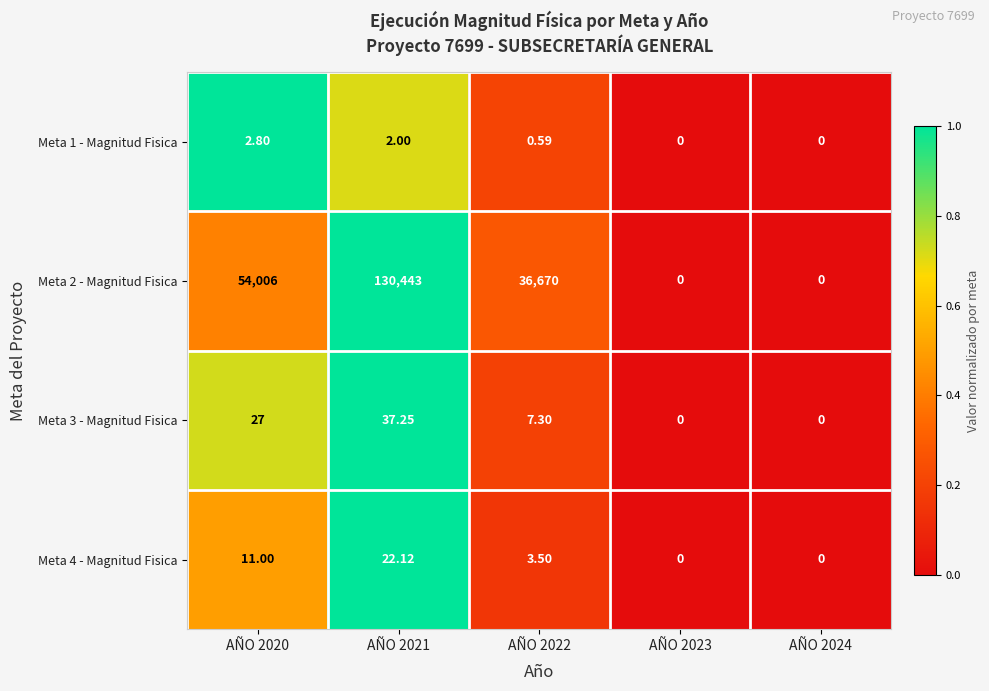

How many distinct data groups are displayed?

4